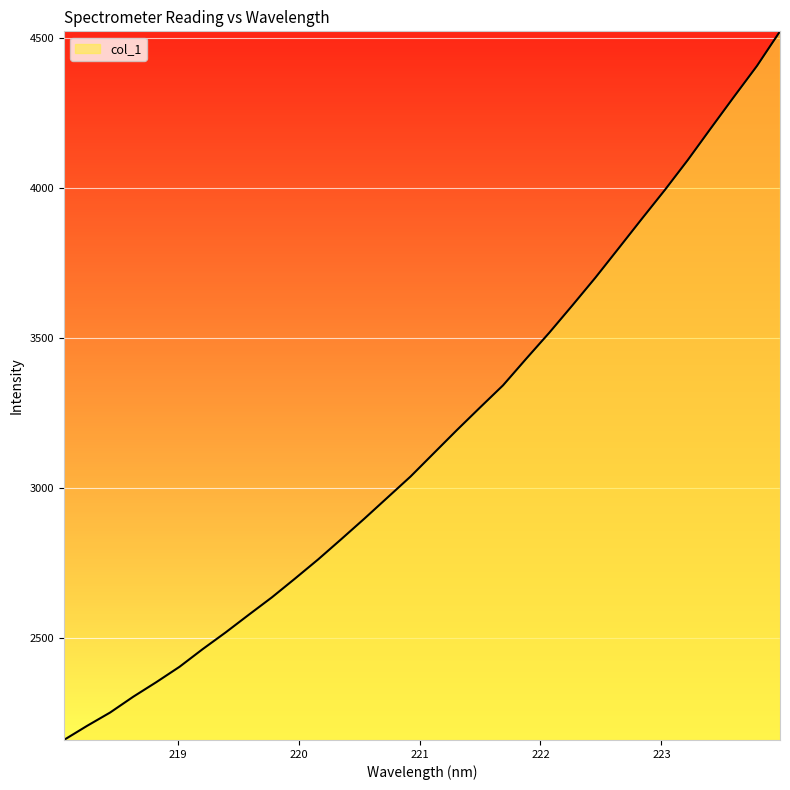

Count the number of values greater than 3116.

16